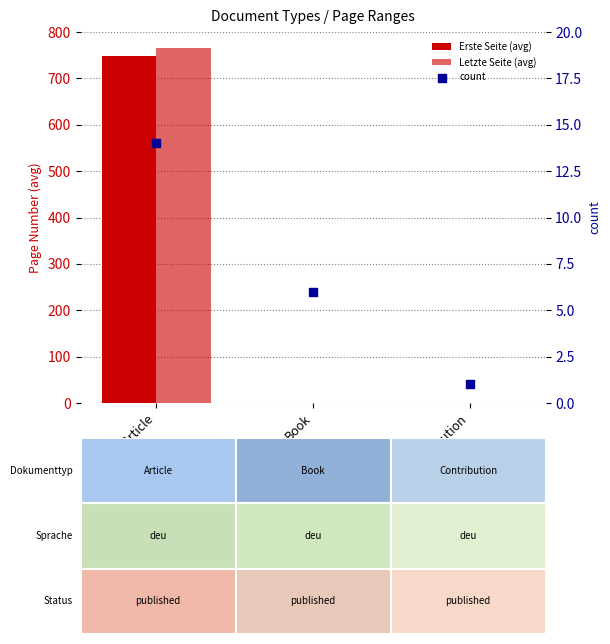

Which series reaches the maximum Y coordinate?

Letzte Seite (avg)